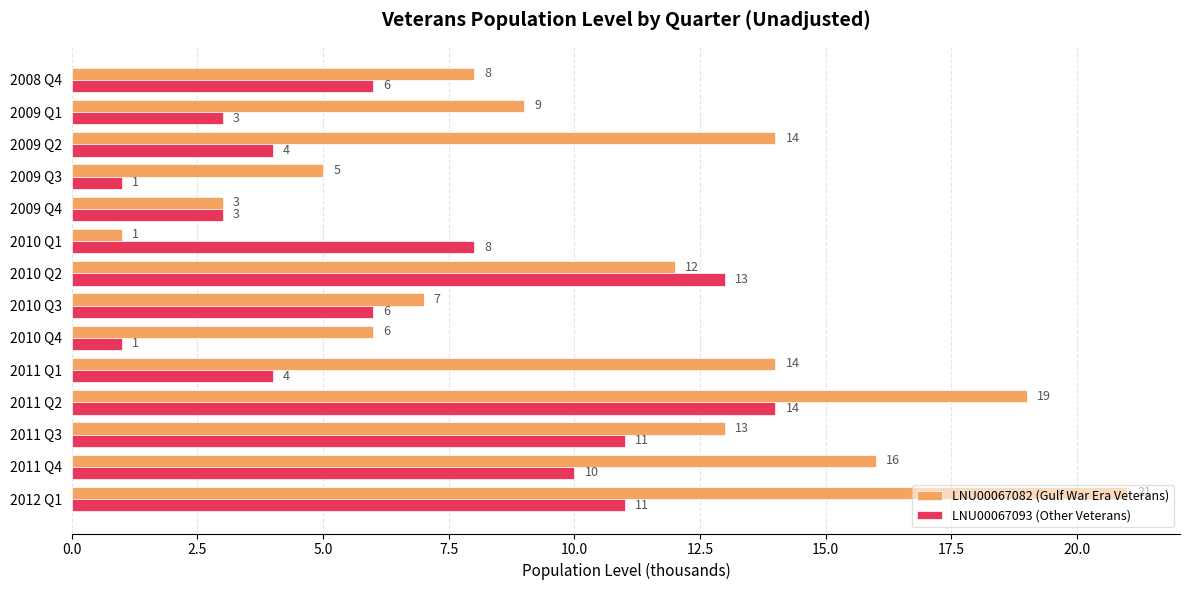

At 2009 Q3, list the series in order from largest to smallest.

LNU00067082 (Gulf War Era Veterans), LNU00067093 (Other Veterans)